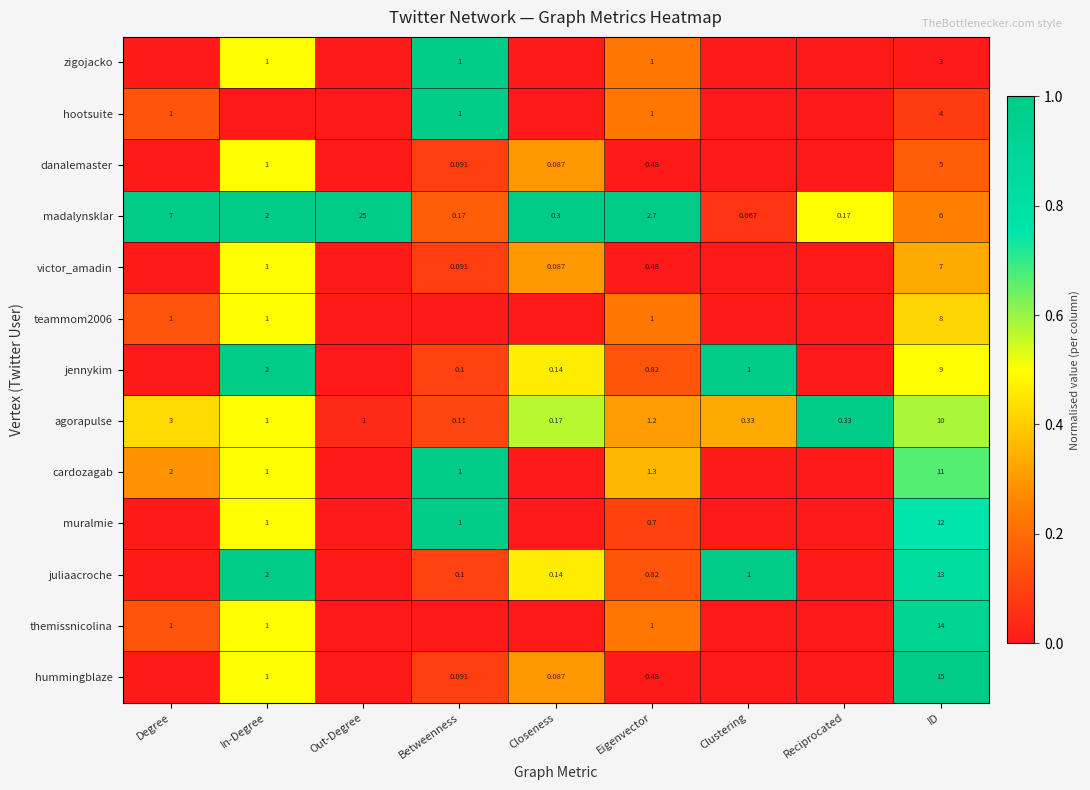

At which label does agorapulse reach its minimum?

Betweenness